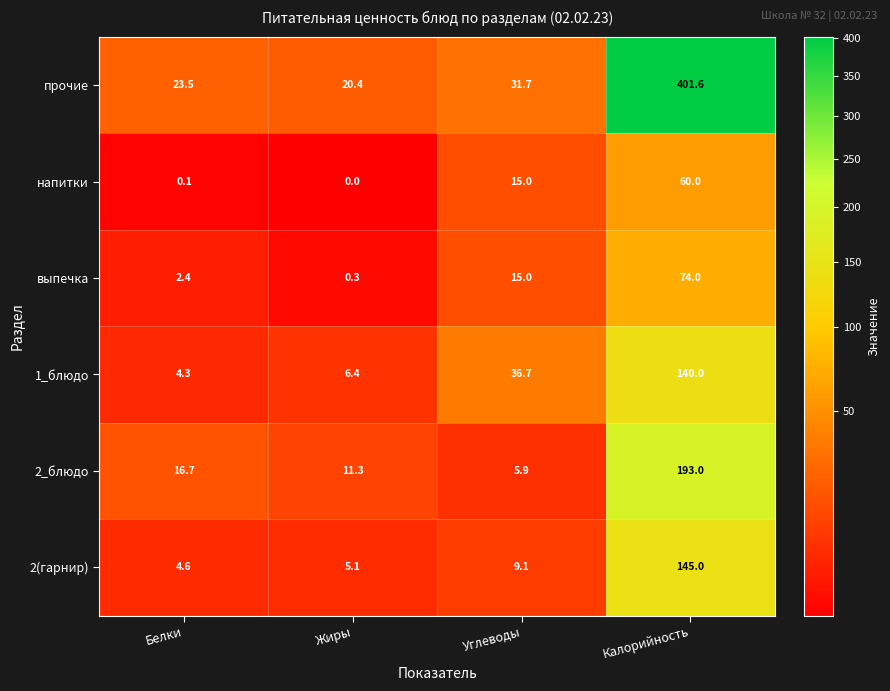

What is the greatest value displayed?

401.6